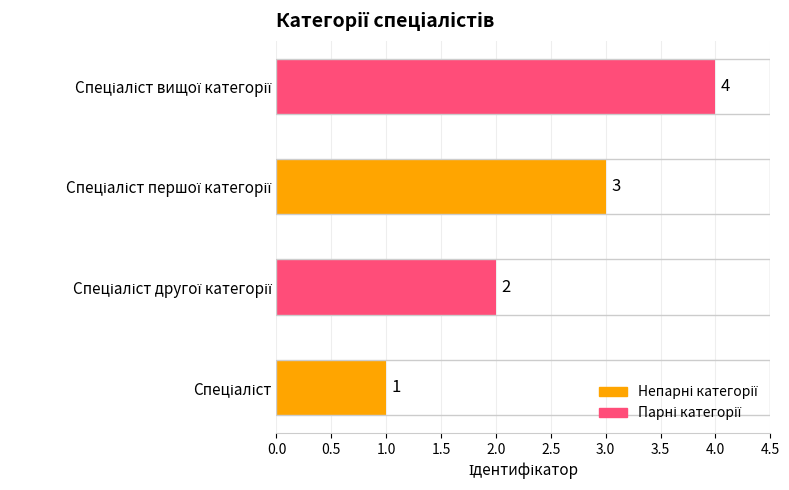

Are the bars grouped side by side (vs. stacked)?

No